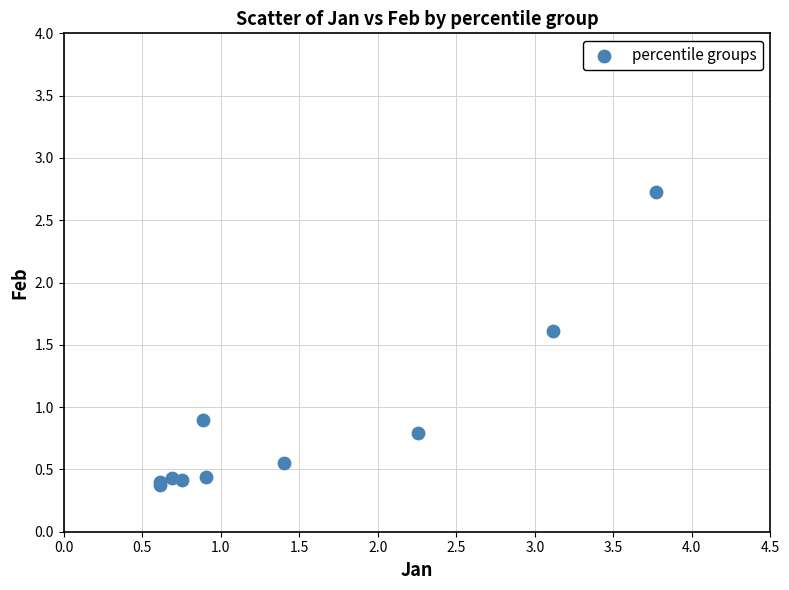

What Y value in the scatter plot is closest to 1?

0.9